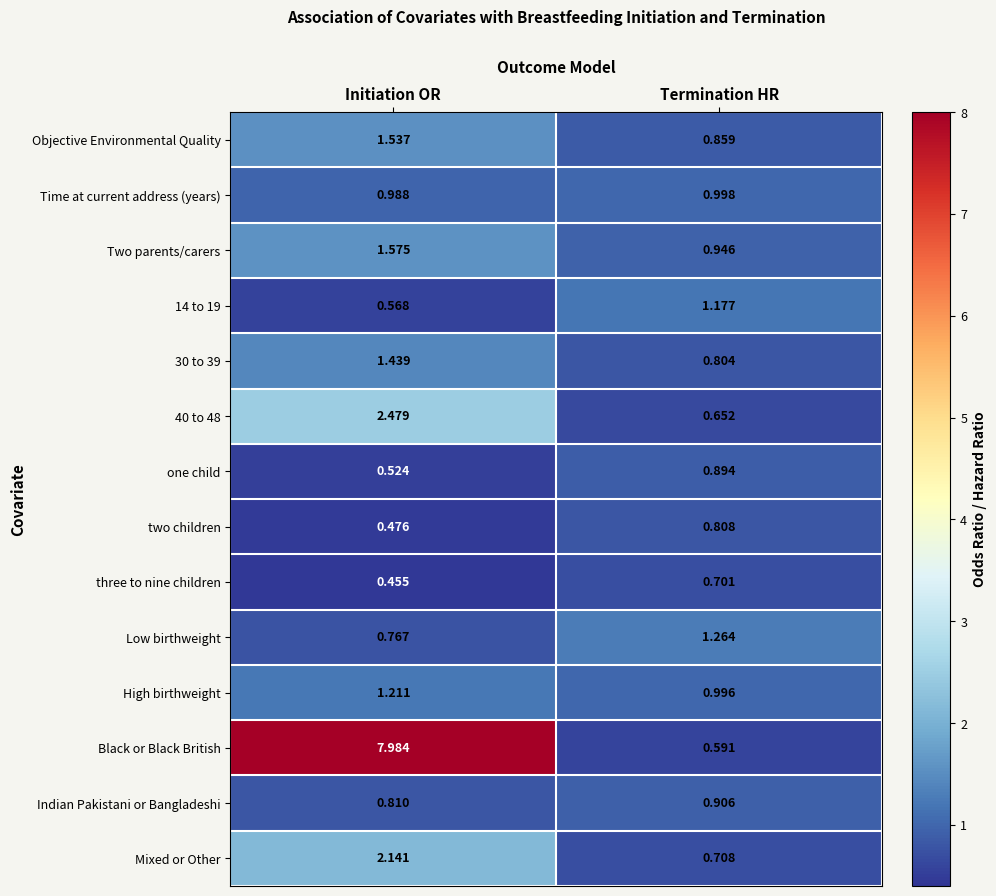

Which series has the largest total across all categories?

Black or Black British